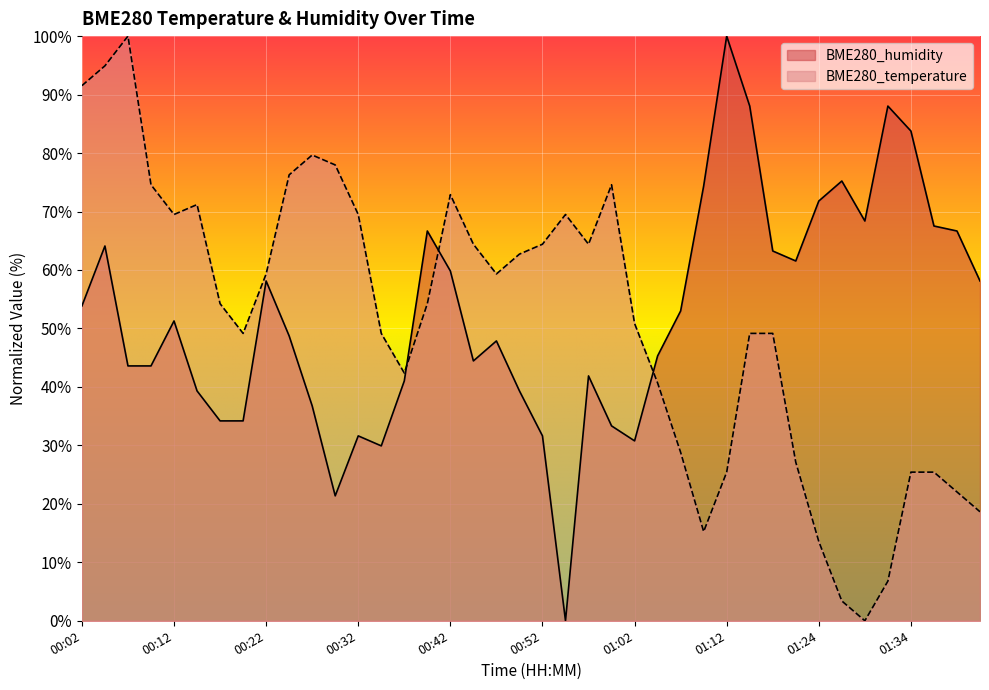

What is the difference between the maximum and minimum values in the BME280_humidity series?

100.0